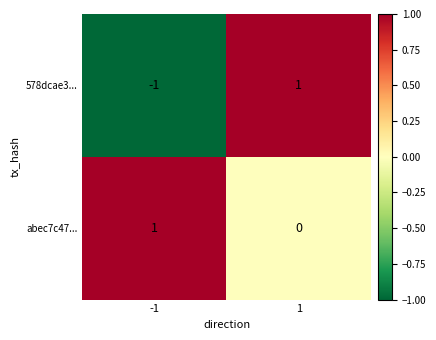

The value of 578dcae3... at -1 is -2. True or false?

False